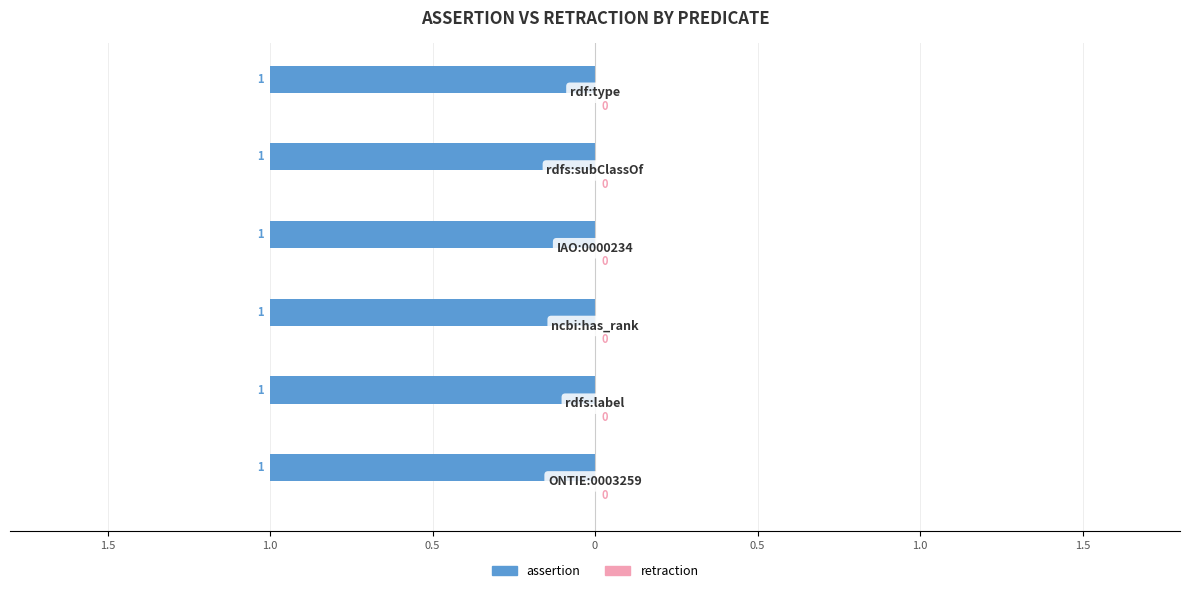

Is the value of retraction at rdfs:subClassOf greater than the value of assertion at IAO:0000234?

No